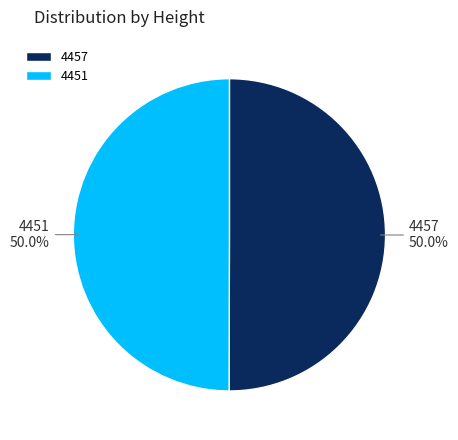

Do 4457 and 4451 together represent more than half of the pie?

Yes